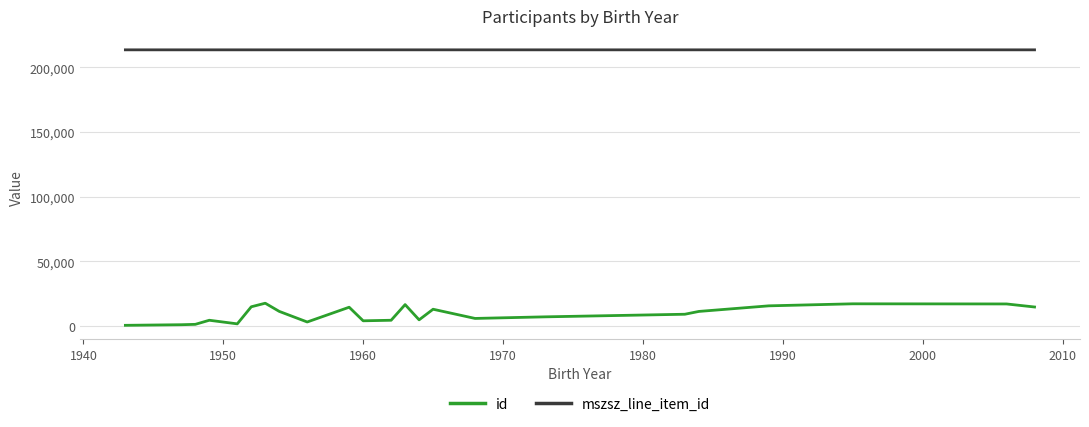

True or false: id and mszsz_line_item_id cross at least once.

False